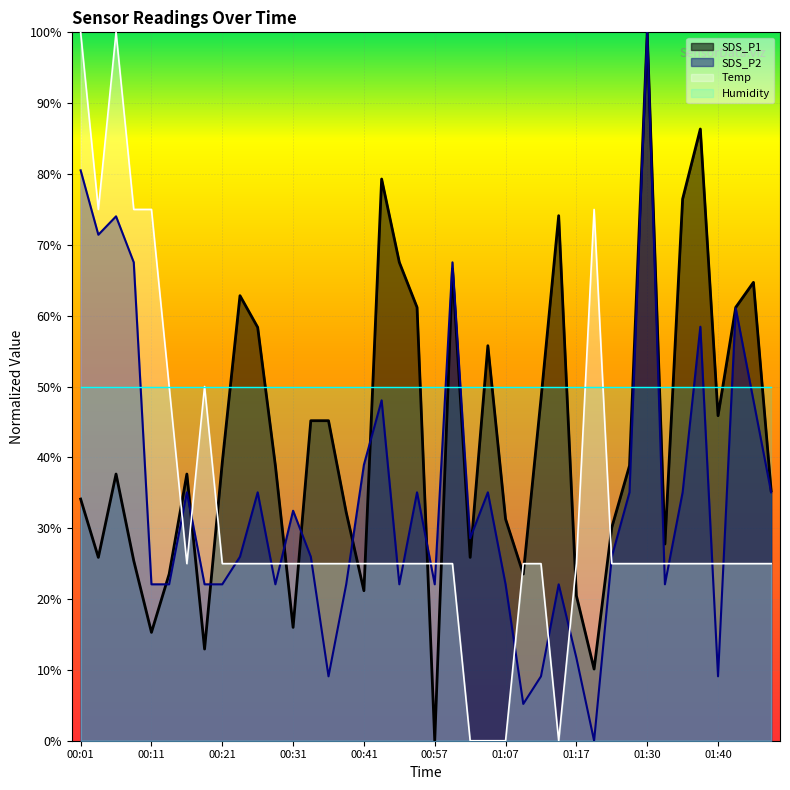

Which series has the widest spread of values?

SDS_P1